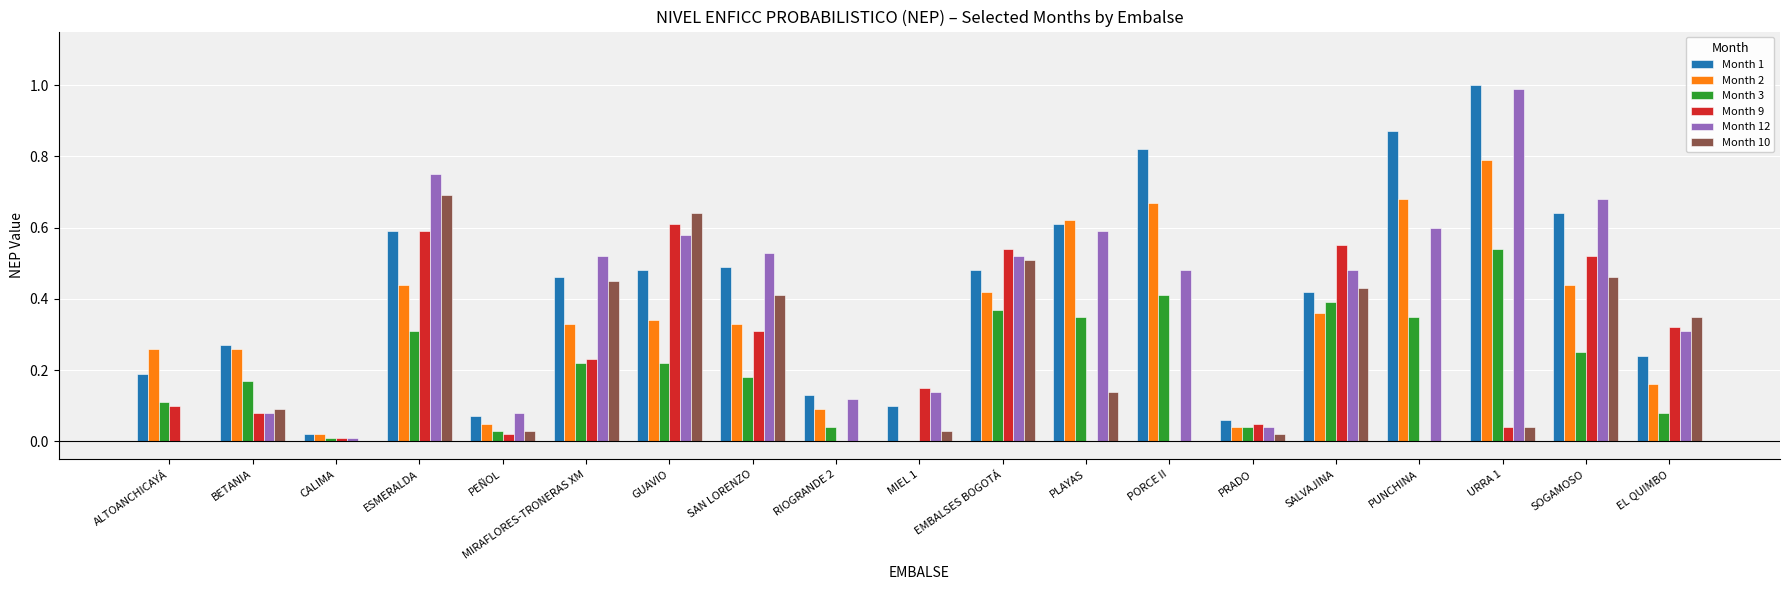

How many positive values does the Month 12 series have?

18